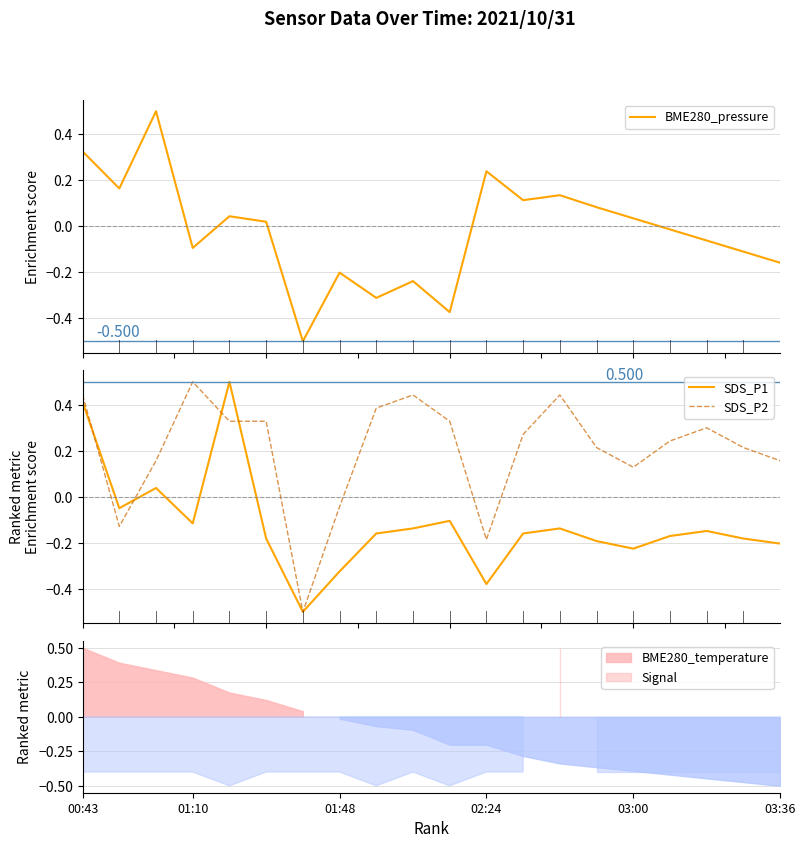

What is the difference between the maximum and second lowest values in the SDS_P1 series?

0.9